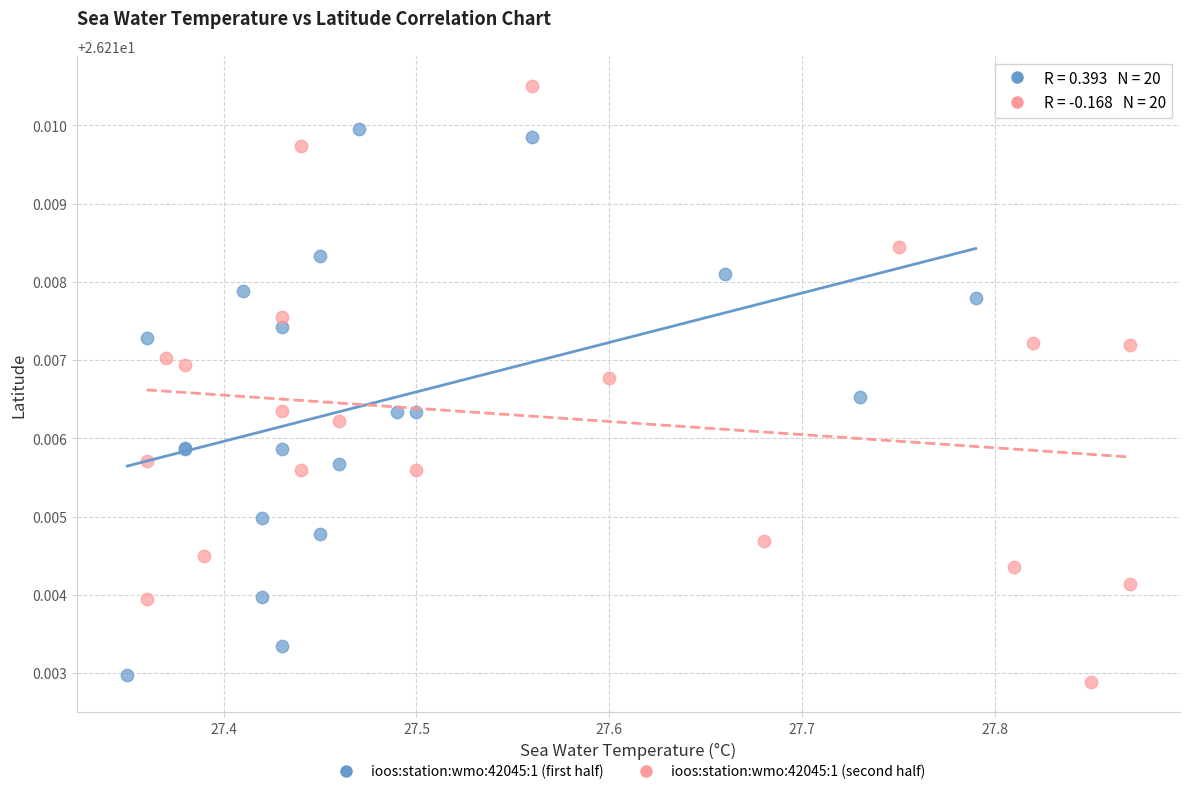

Which series reaches the maximum Y coordinate?

ioos:station:wmo:42045:1 (second half)